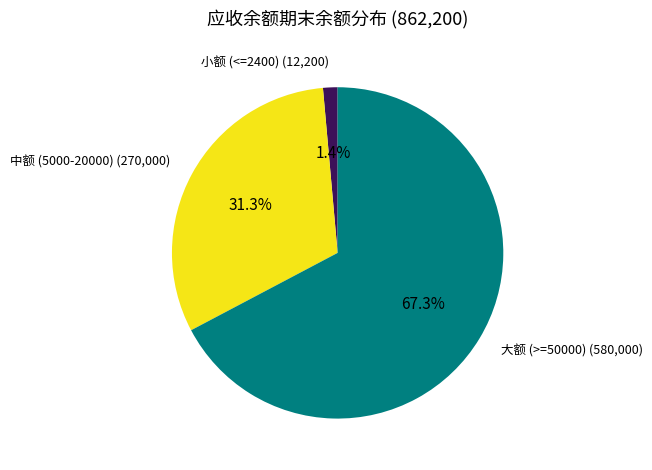

How many slices are in this pie chart?

3